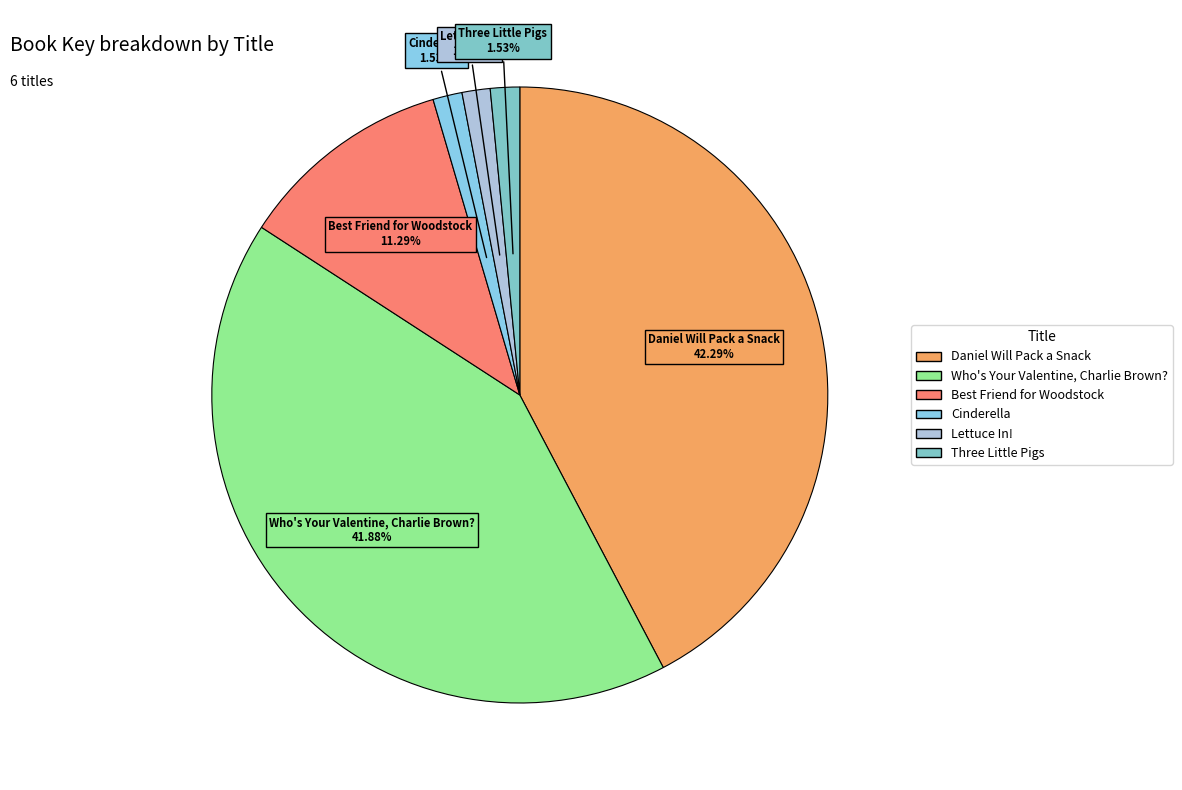

Does Daniel Will Pack a Snack account for over 50% of the chart?

No